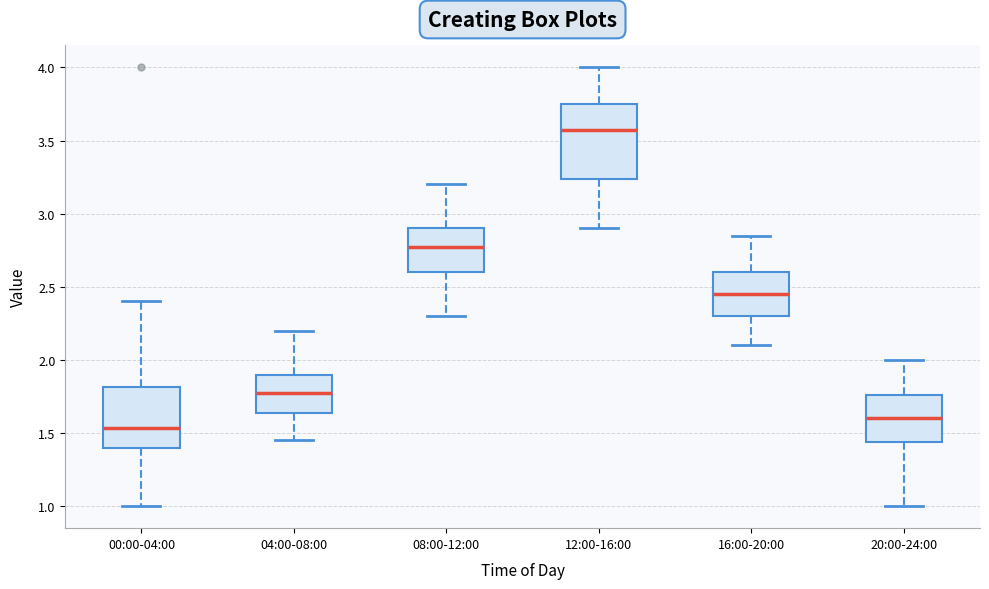

Reading left to right, read every box against the y-axis: the position of its median line, the range the box covers, and the ends of its whiskers. The values are not printed on the chart, so give them approximately, as read against the axis.

00:00-04:00: median 1.55, box 1.40 to 1.80, whiskers 1.00 to 2.40
04:00-08:00: median 1.80, box 1.65 to 1.90, whiskers 1.45 to 2.20
08:00-12:00: median 2.80, box 2.60 to 2.90, whiskers 2.30 to 3.20
12:00-16:00: median 3.60, box 3.25 to 3.75, whiskers 2.90 to 4.00
16:00-20:00: median 2.45, box 2.30 to 2.60, whiskers 2.10 to 2.85
20:00-24:00: median 1.60, box 1.45 to 1.75, whiskers 1.00 to 2.00